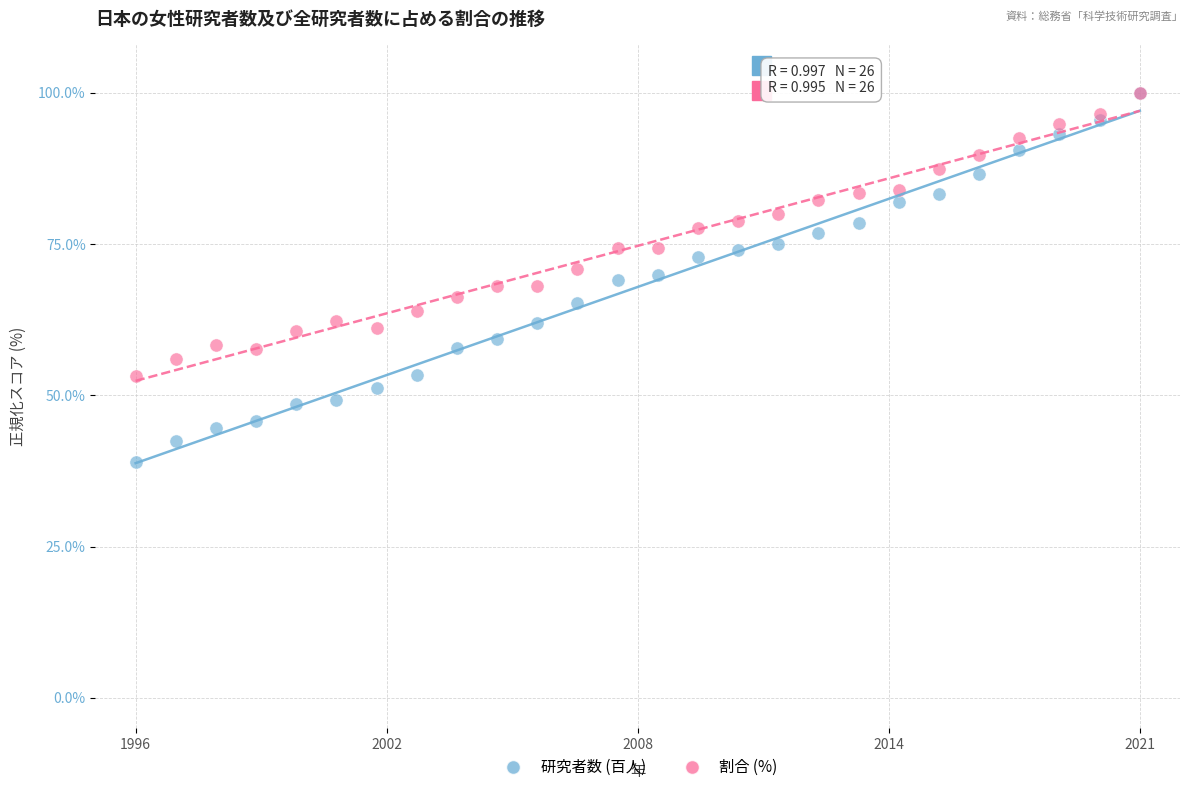

What are all the series names shown in the legend?

研究者数 (百人), 割合 (%)